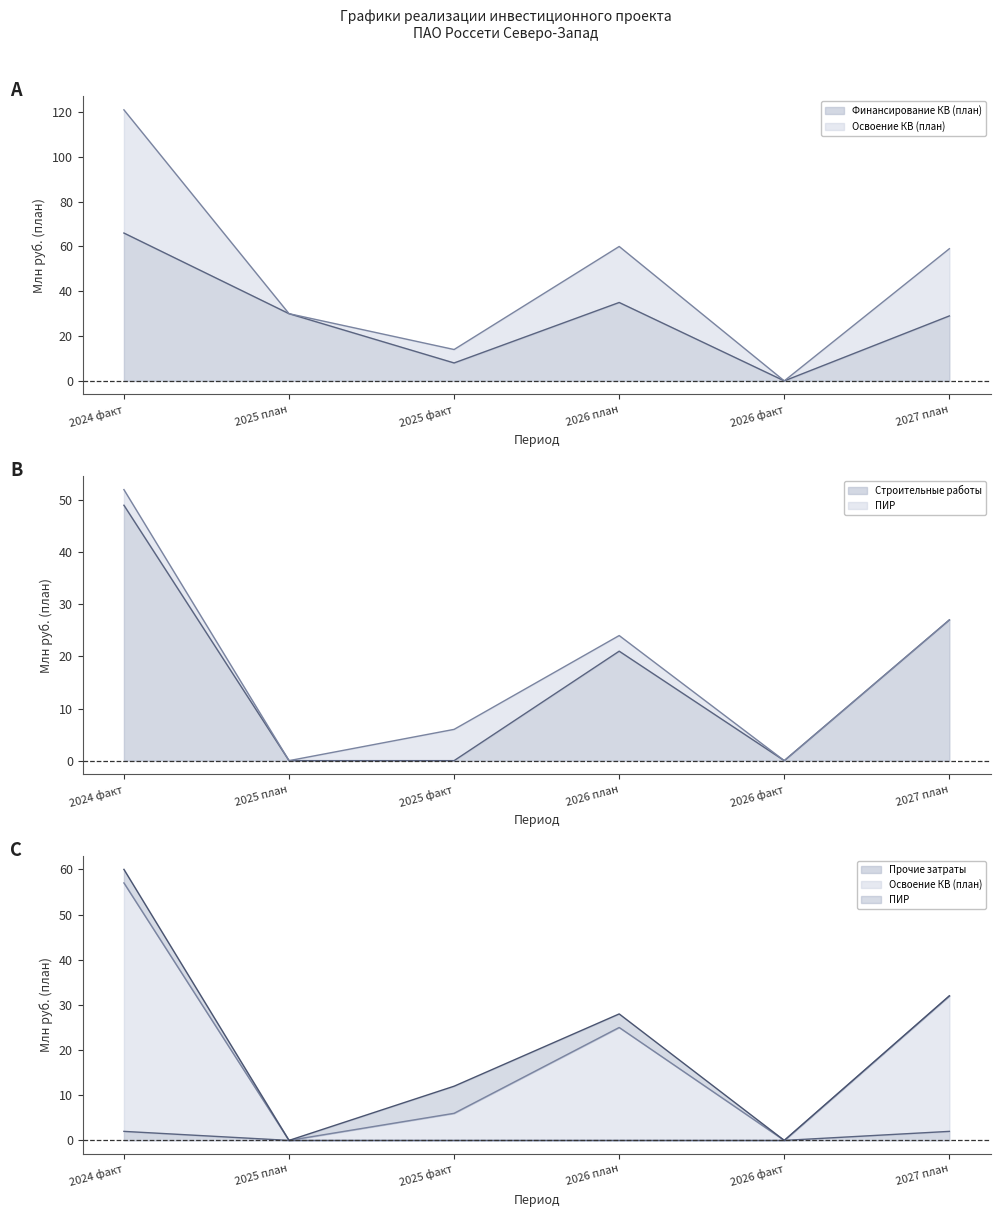

Is it true that Прочие затраты (line) equals 1 at 2027 план?

False